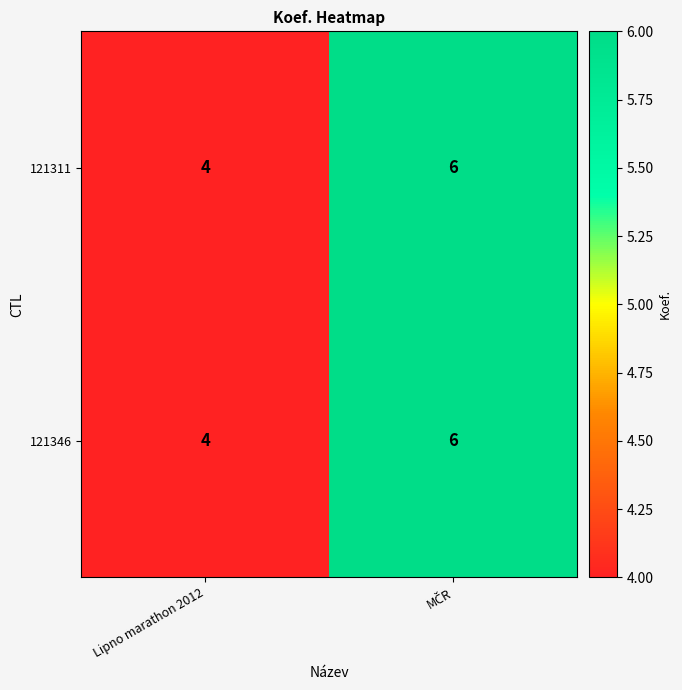

True or false: 121346 has a value of 4 at Lipno marathon 2012.

True